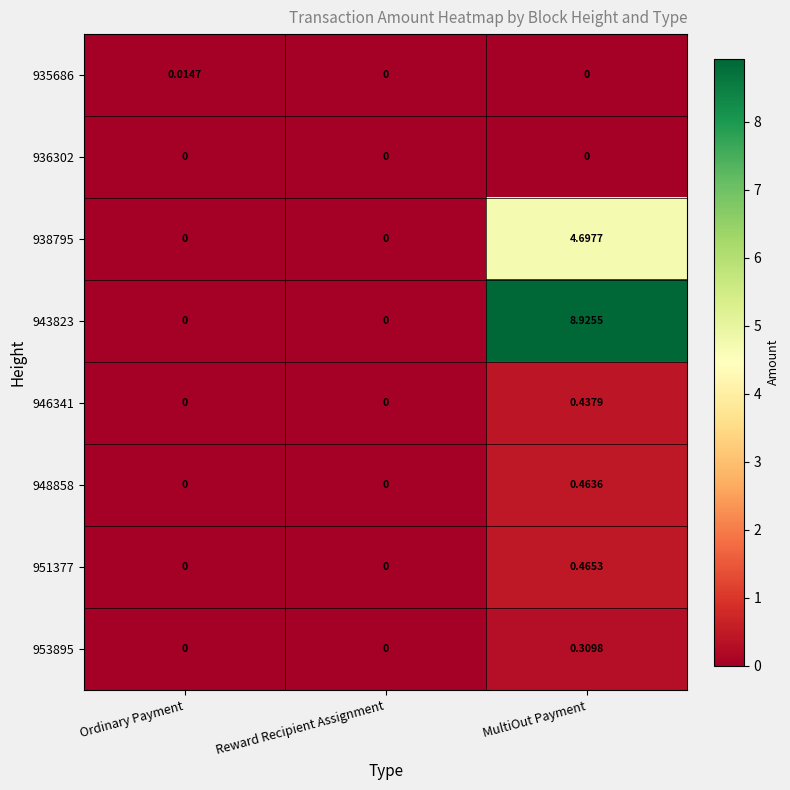

How many series are shown in this chart?

8